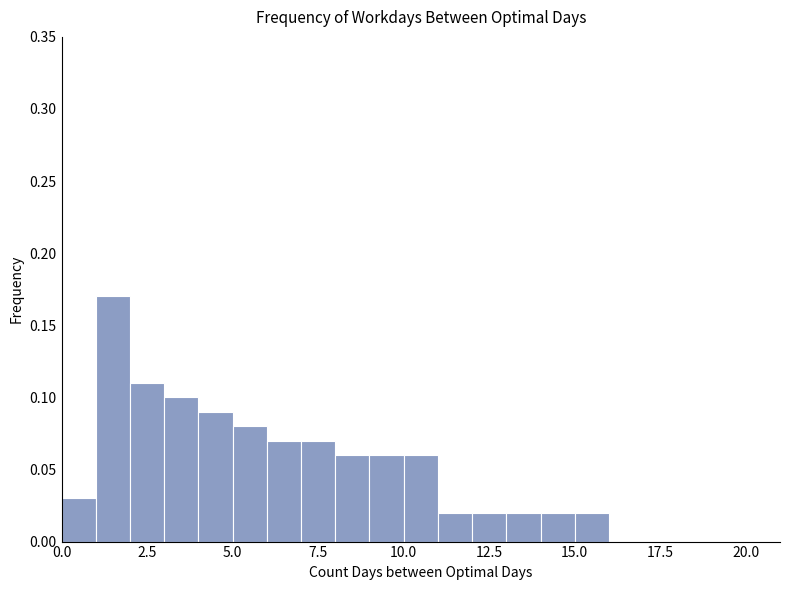

Read against the x-axis, roughly where is the centre of the tallest bar?

1.5